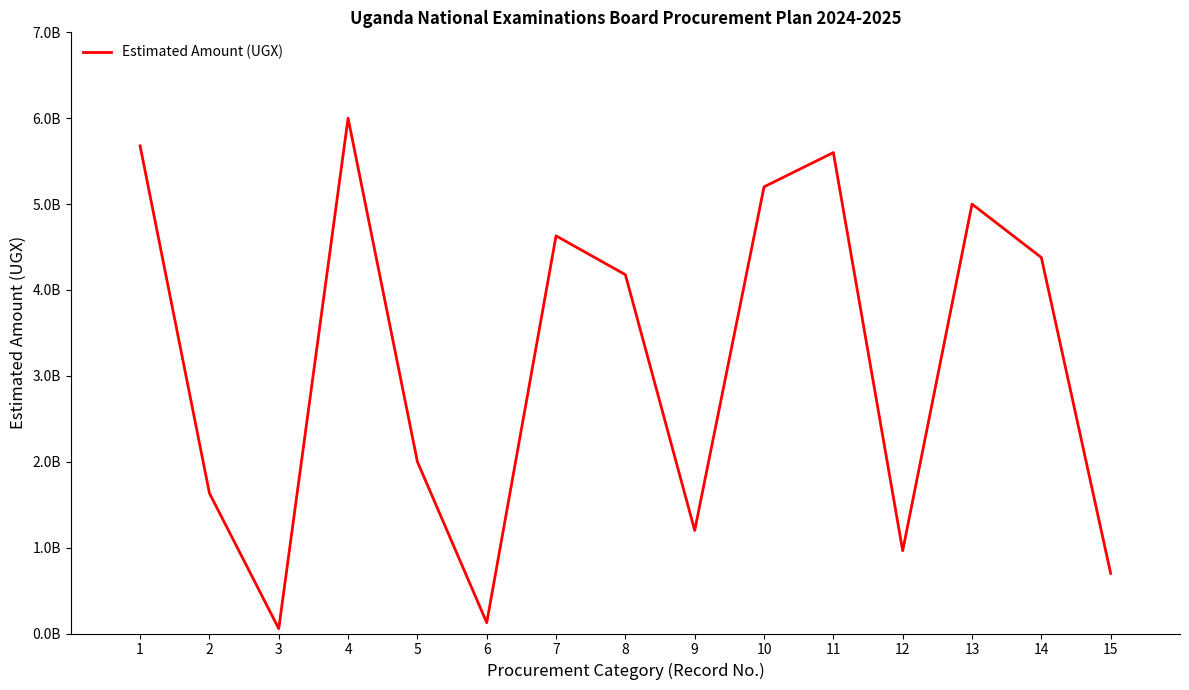

Reading right to left, list all the values displayed in this chart.

700000000	4378000000	5000000000	964000000	5600000000	5201000000	1200000000	4177900000	4630400000	126000000	2000000000	6000000000	56700000	1633900000	5678000000